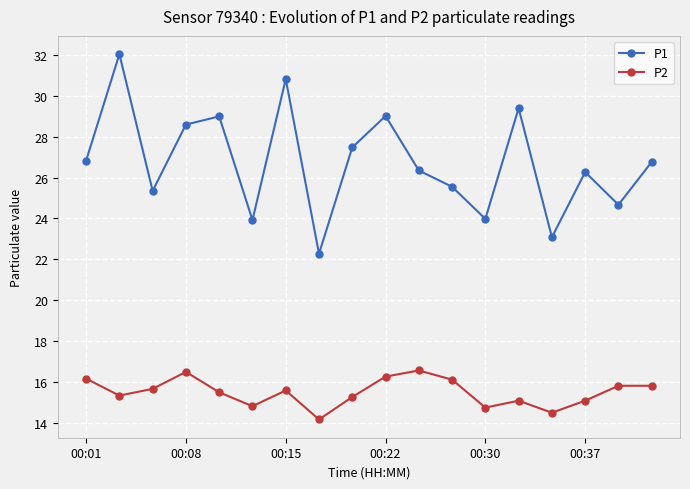

True or false: P1 has more than 2 points higher than both neighbors.

True